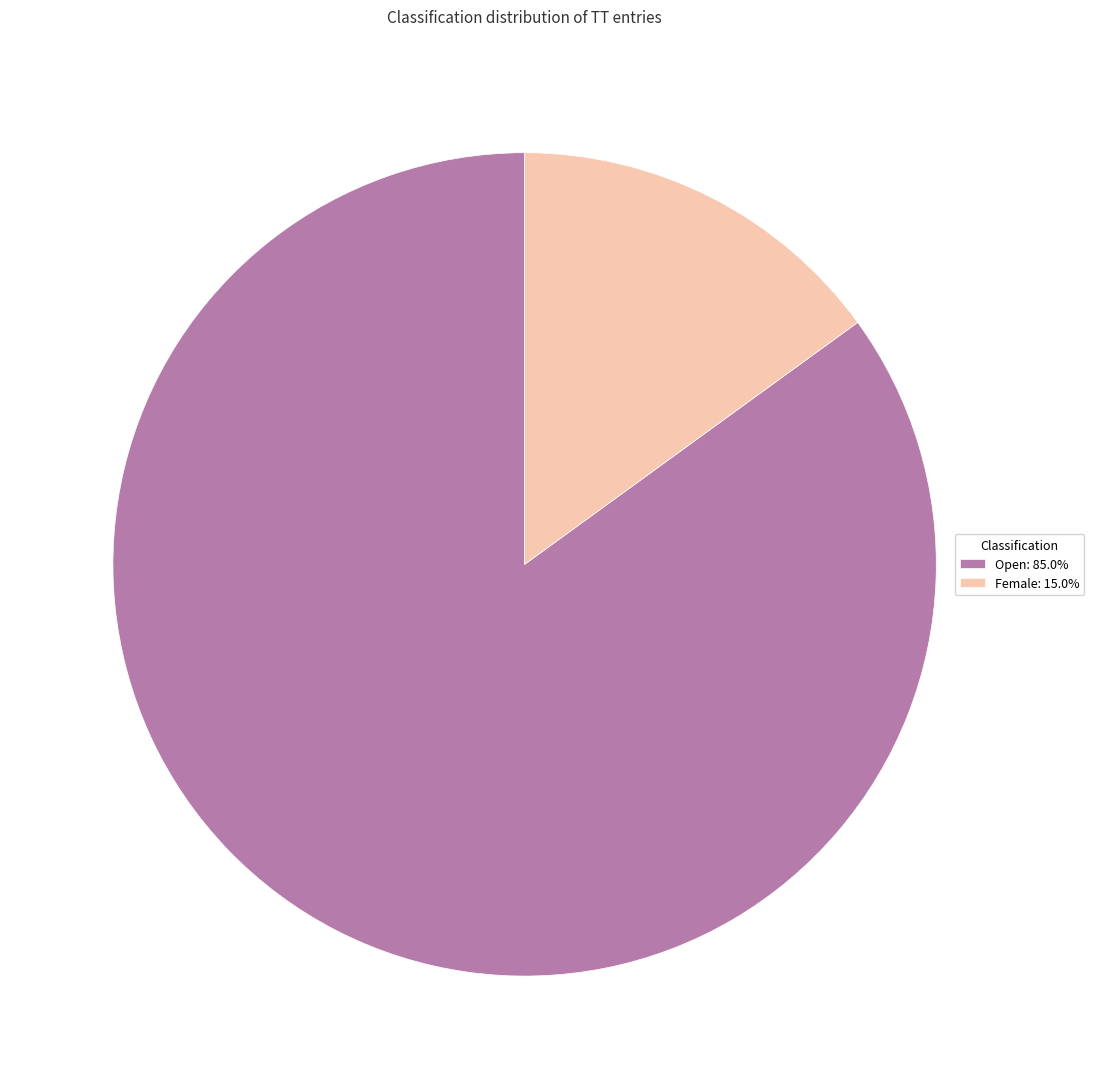

Count the number of slices in the pie.

2